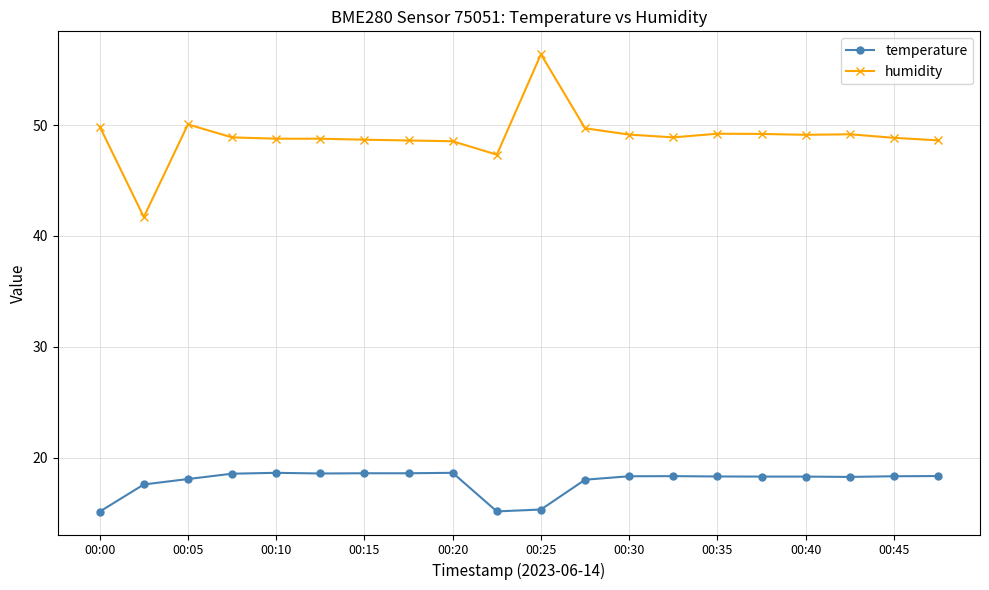

True or false: temperature has more than 0 points higher than both neighbors.

True